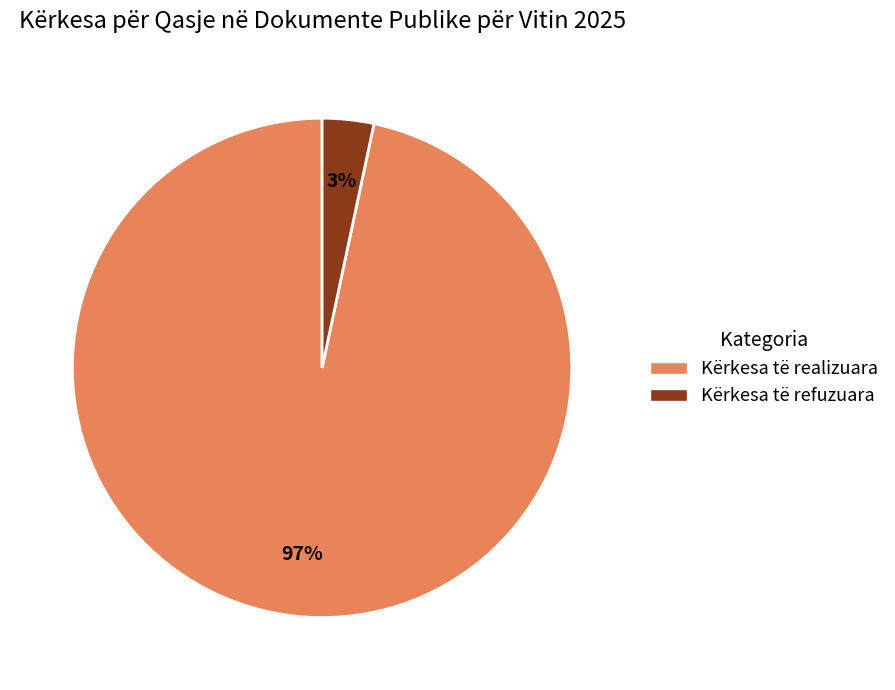

To the nearest percent, what is the average slice percentage?

50%